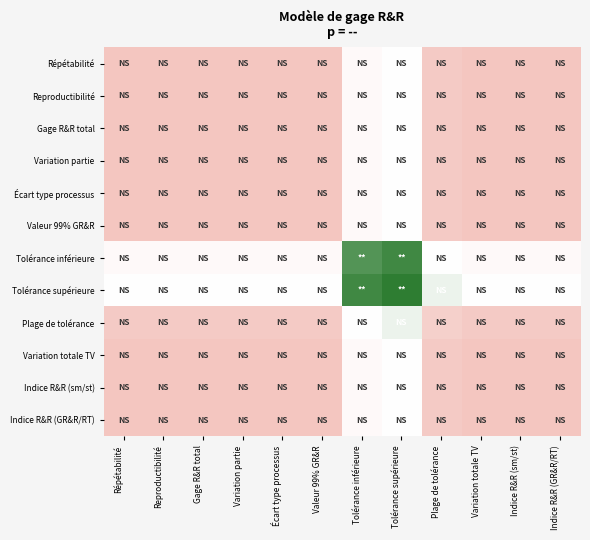

How many categories are shown in the chart?

12